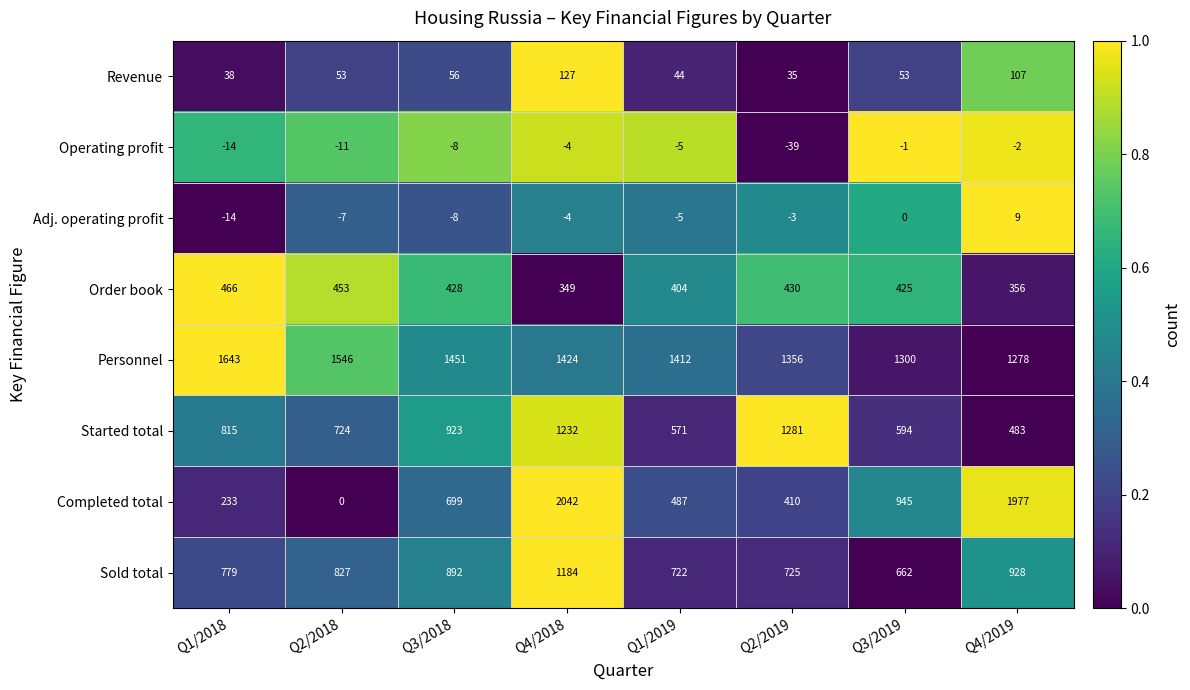

Which series has the widest spread of values?

Completed total